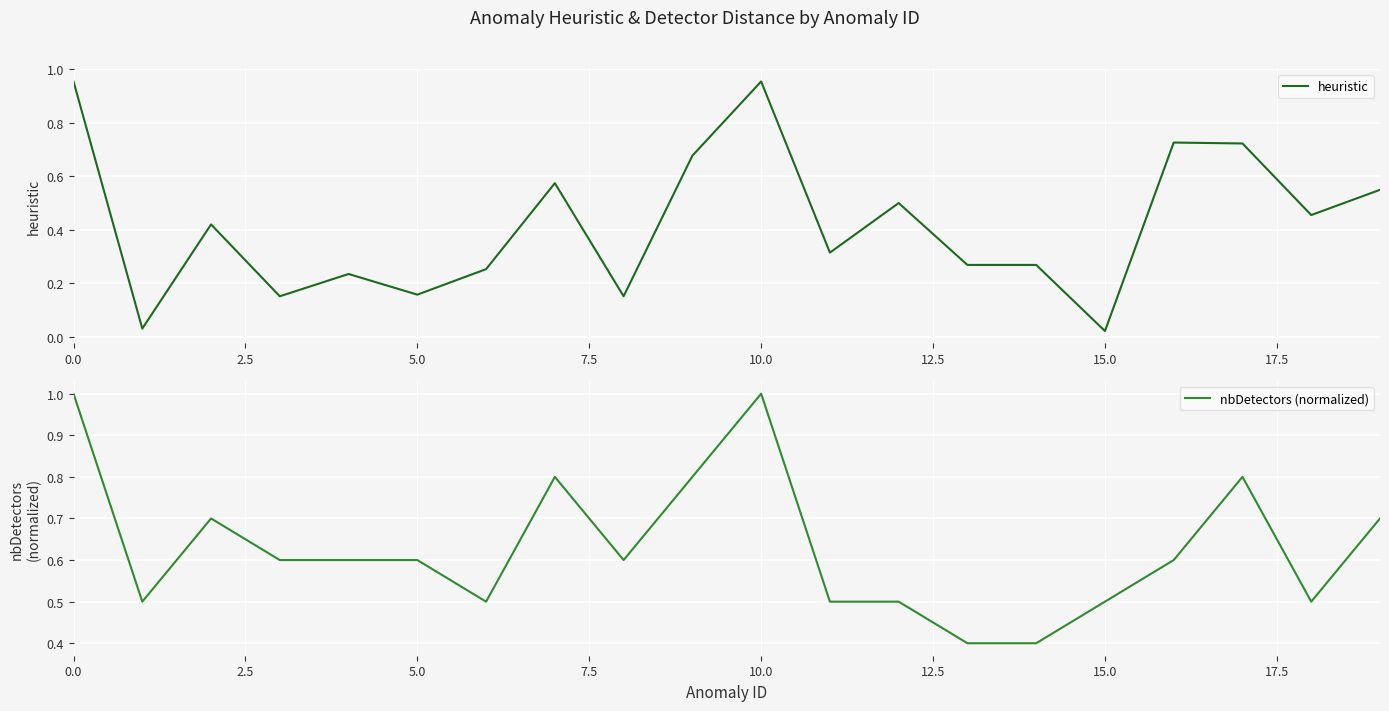

What is the difference between the nbDetectors (normalized) values at 13 and 11?

0.1